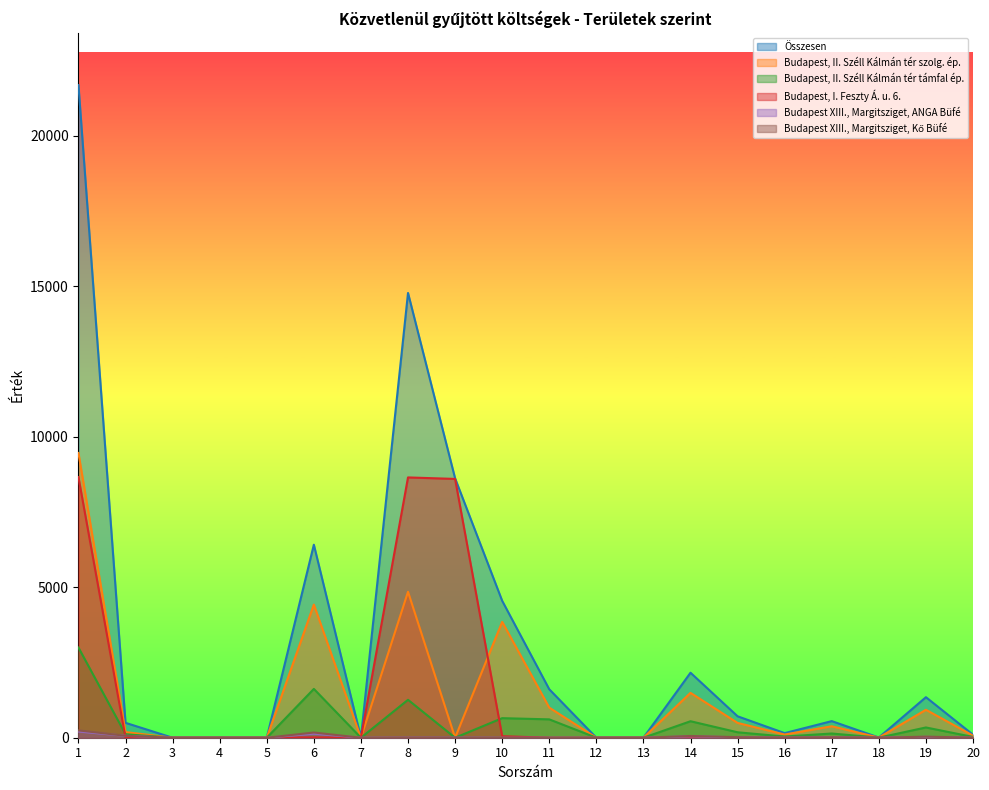

What is the difference between the maximum and second lowest values in the Budapest, II. Széll Kálmán tér támfal ép. series?

2997